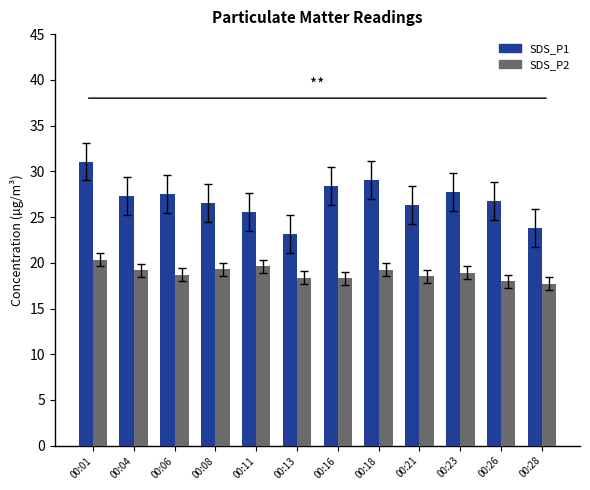

What is the value of the SDS_P2 bar at the 3rd from the left?

18.7